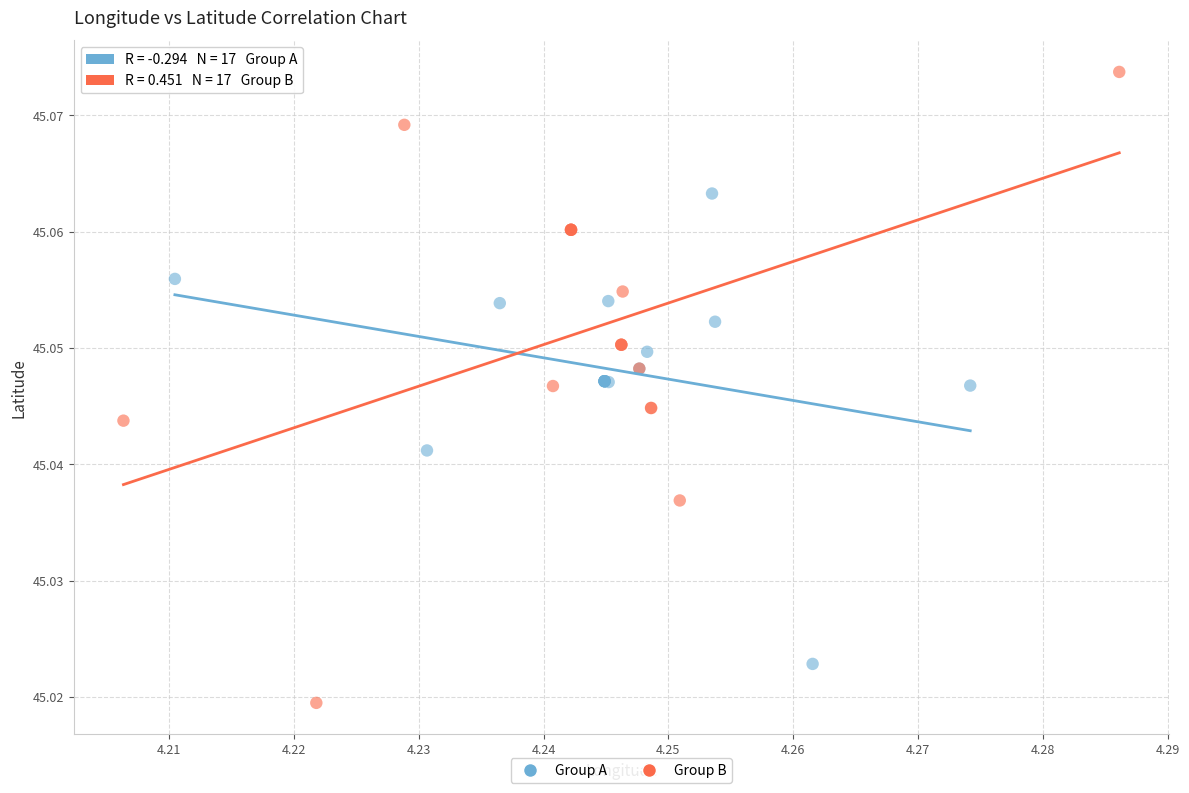

Which series has the largest Y range (max minus min)?

Group B